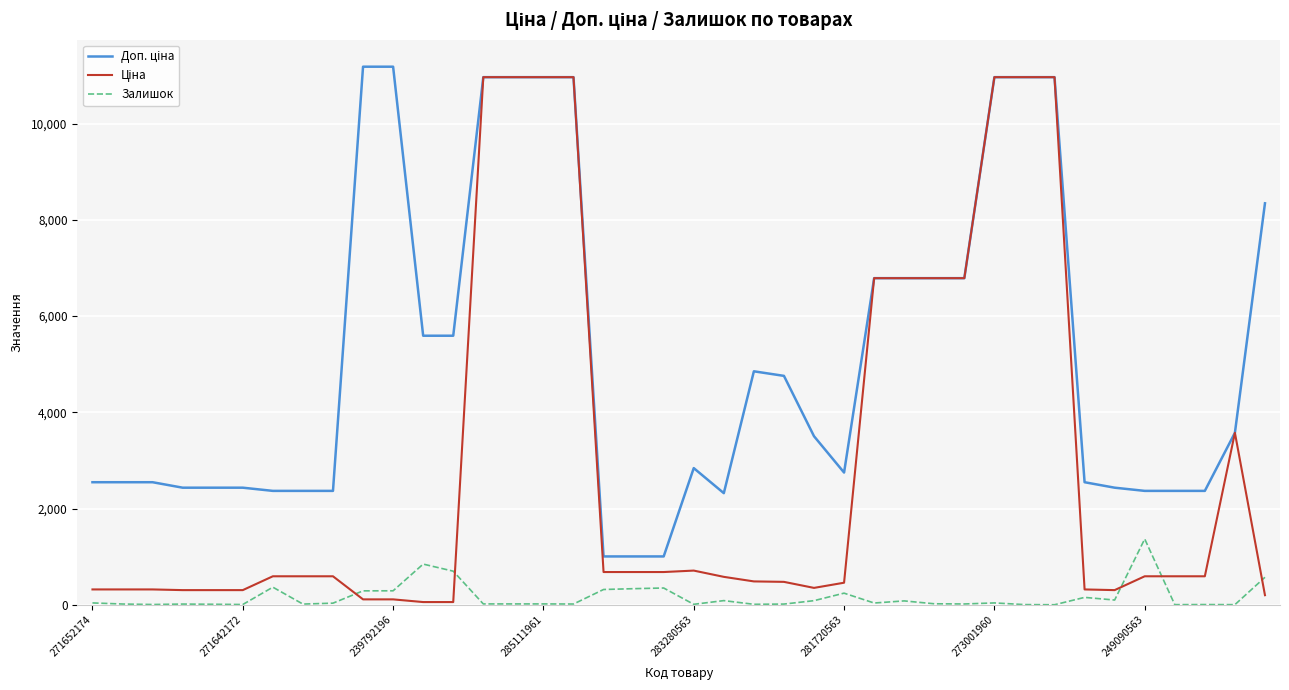

Does the chart display data point markers on the line(s)?

No